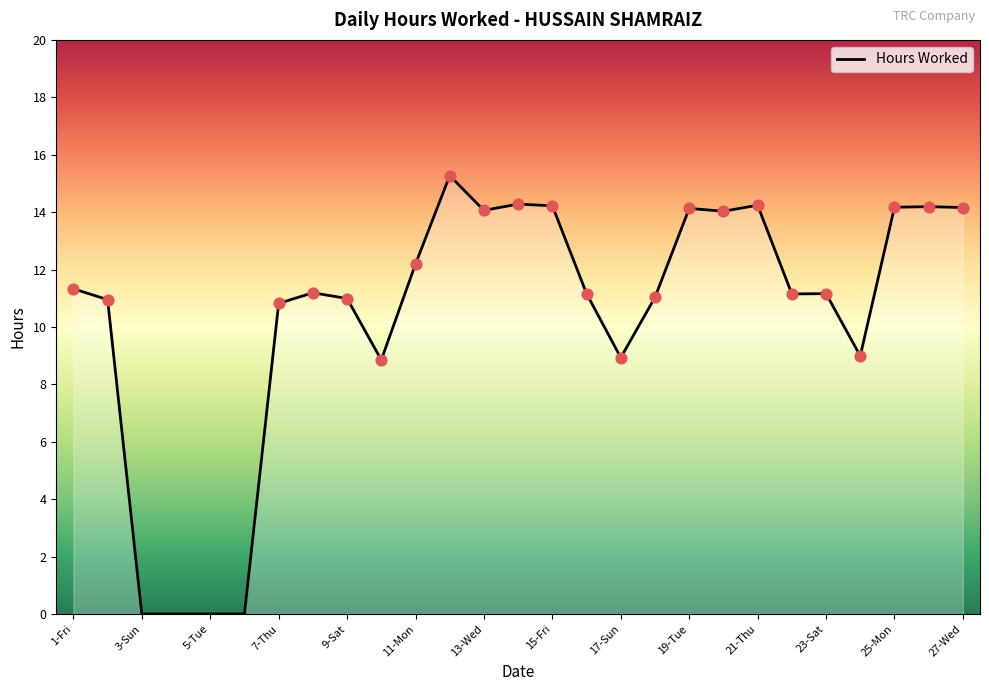

What is the difference between the maximum and minimum values?

15.3